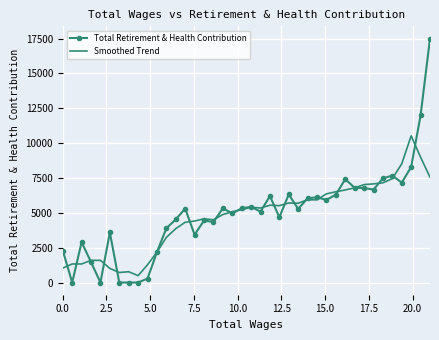

What is the difference between the second highest and second lowest values in the Smoothed Trend series?

8268.2